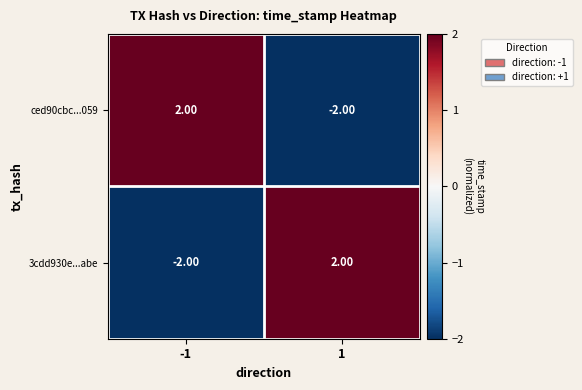

What is the difference between the ced90cbc...059 values at -1 and 1?

4